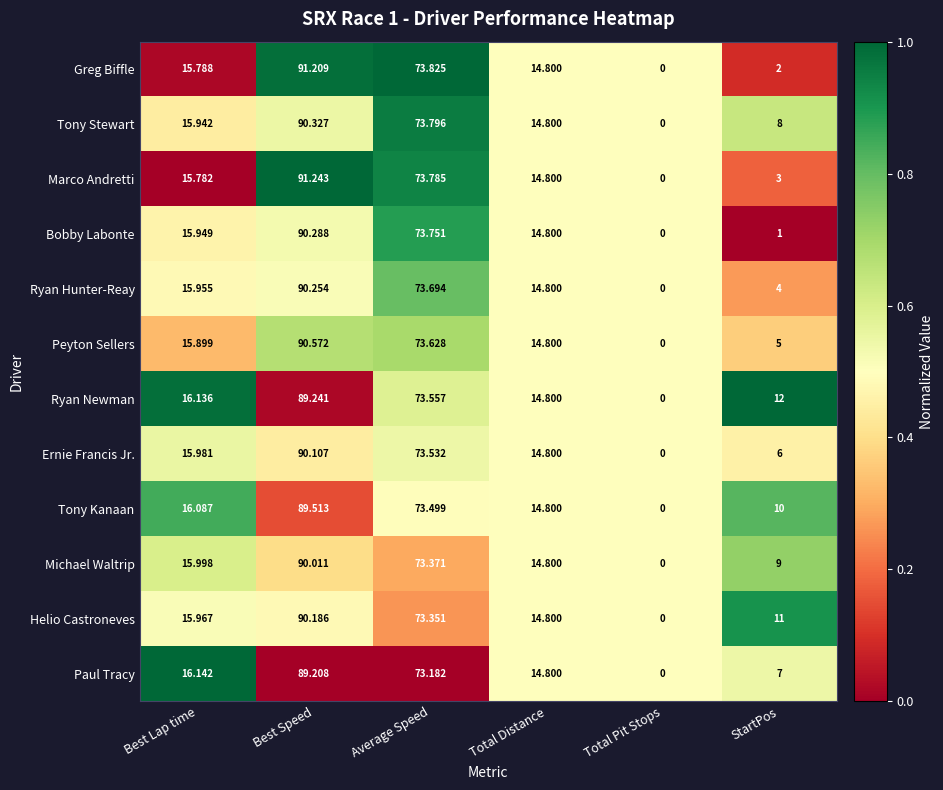

What is the total value across all series at Total Distance?

177.6